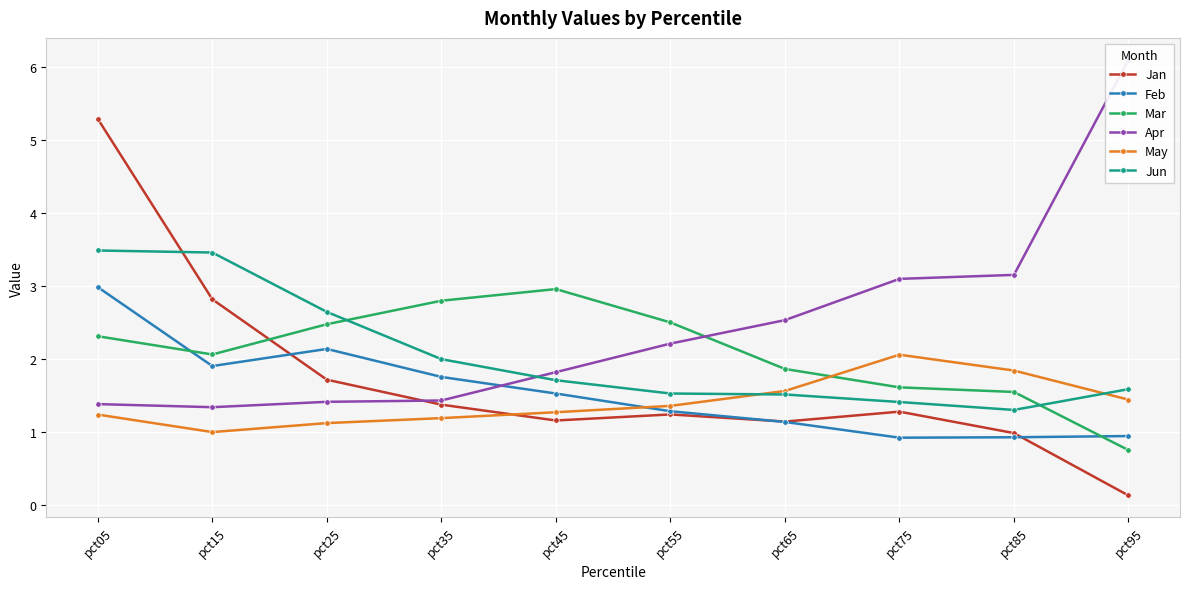

True or false: Feb has more than 2 points higher than both neighbors.

False